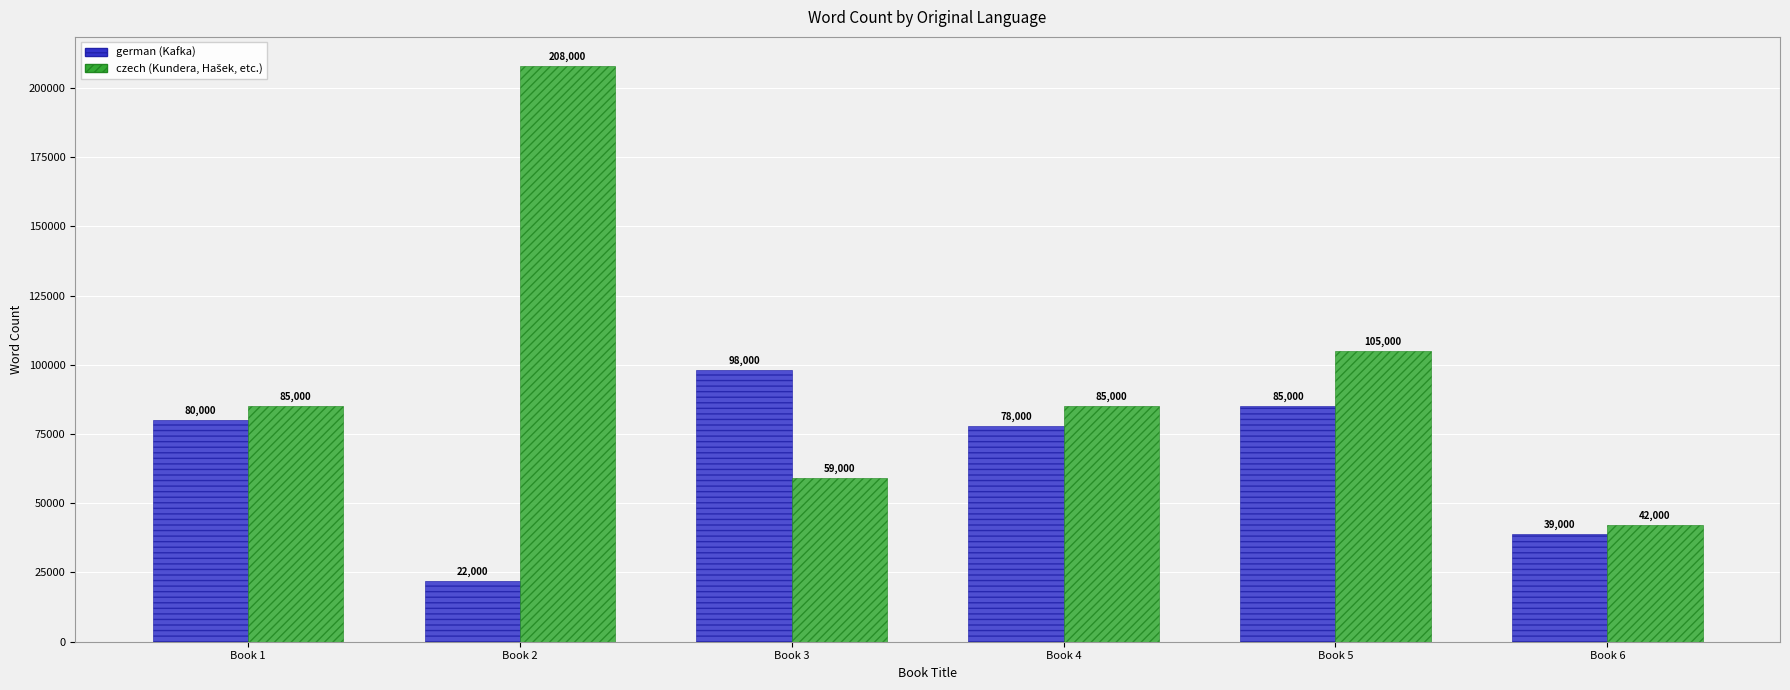

What is the spread (max minus min) of values at Book 3?

39000